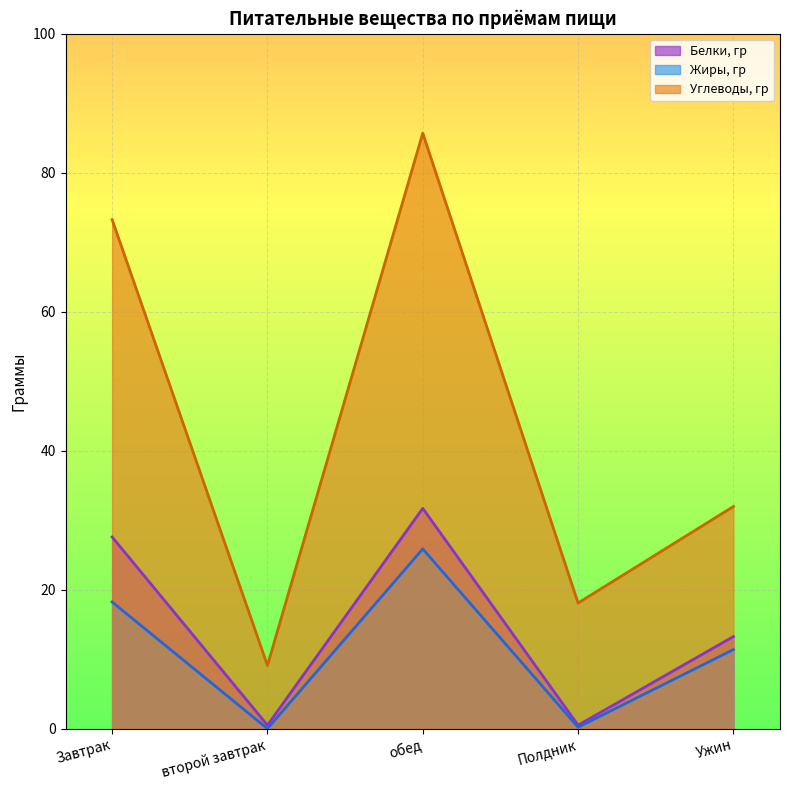

List the labels in order of Жиры, гр value, smallest first.

второй завтрак, Полдник, Ужин, Завтрак, обед